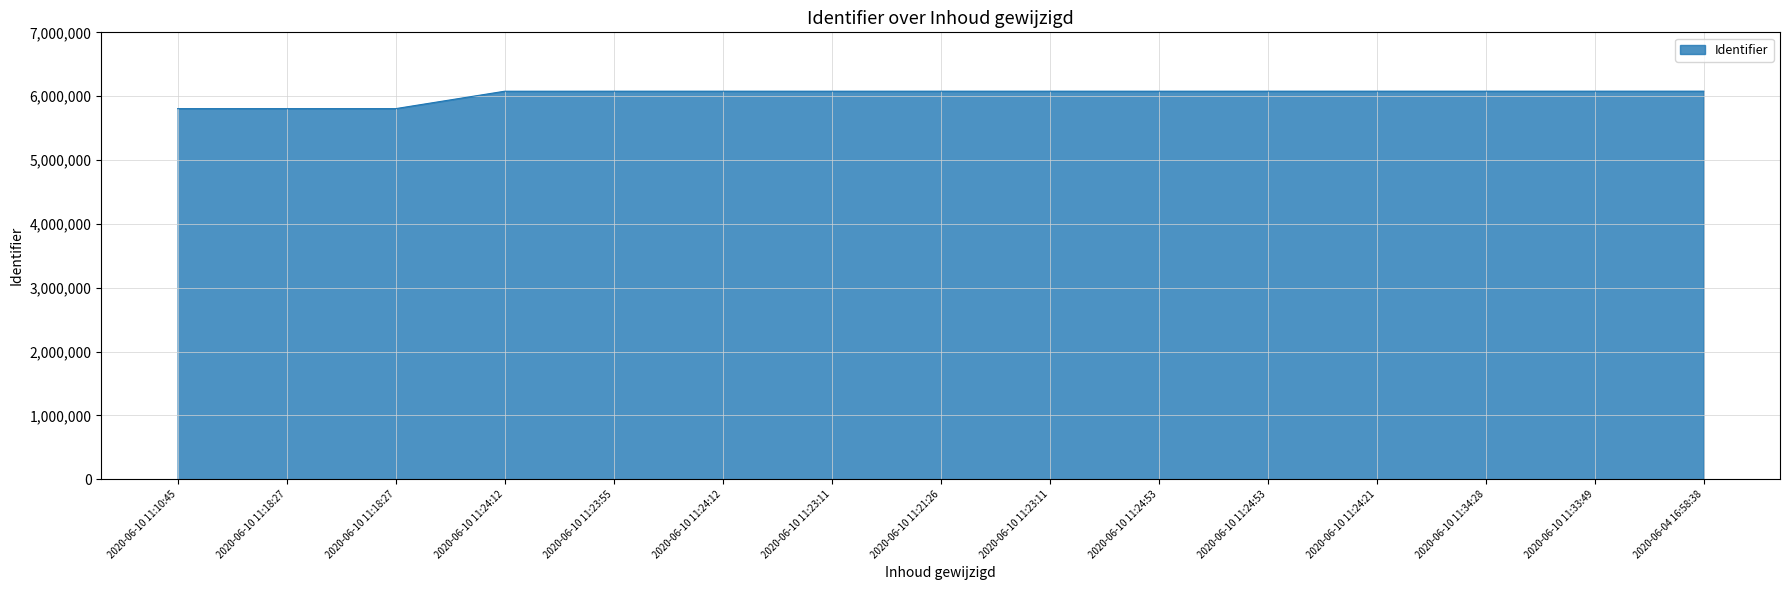

Where is the first local maximum?

2020-06-10 11:24:12